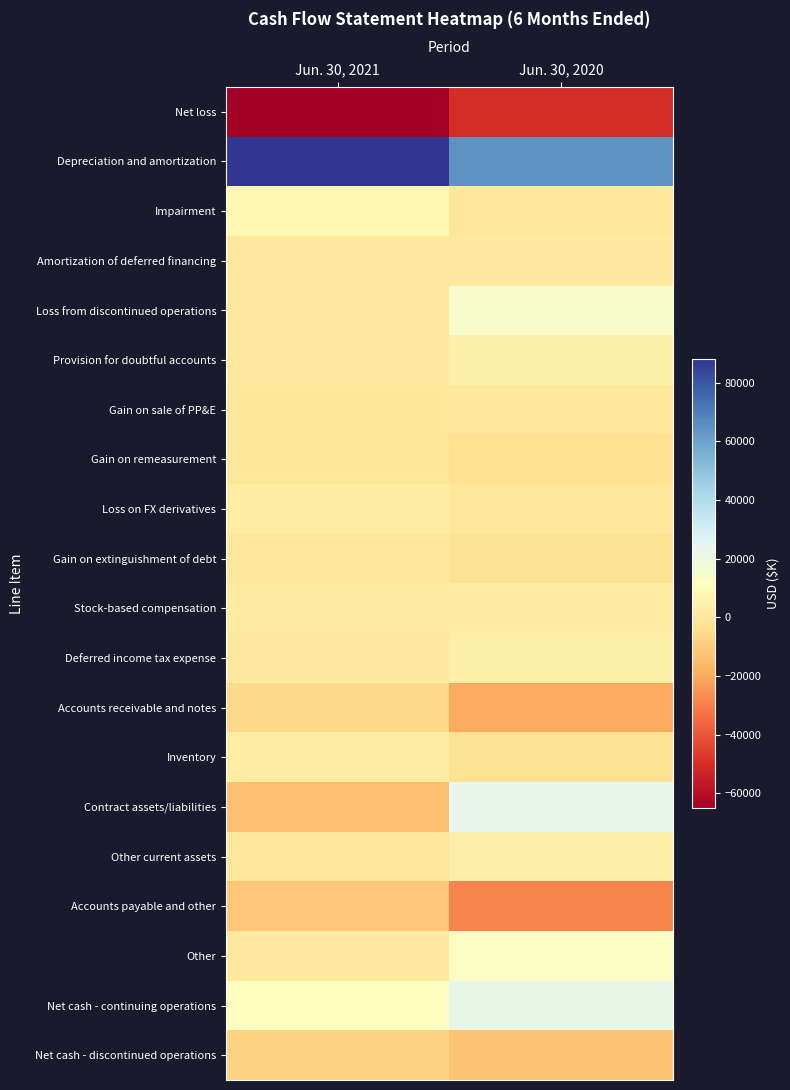

Which series has the largest total across all categories?

Depreciation and amortization